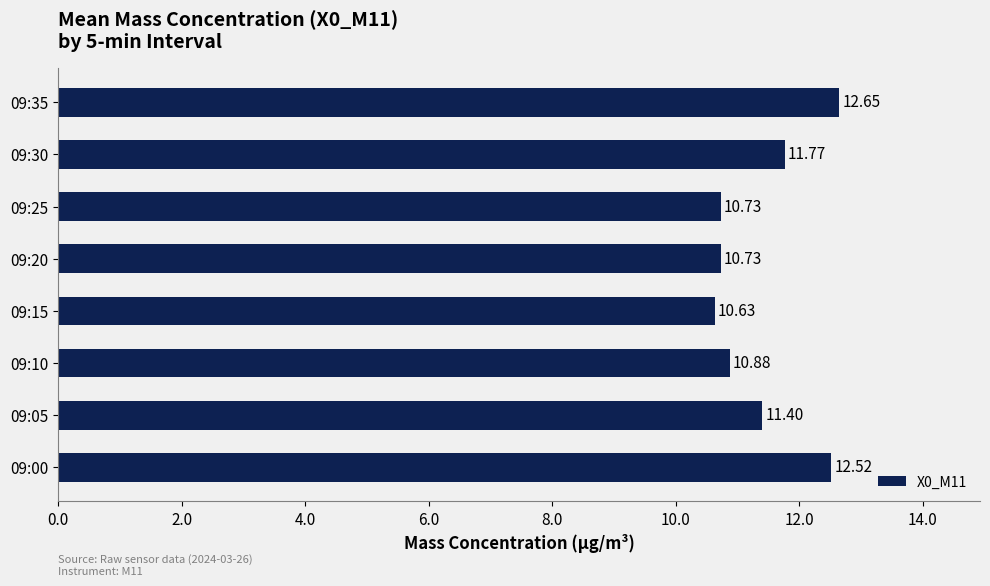

What is the change in value from 09:20 to 09:30?

+1.0